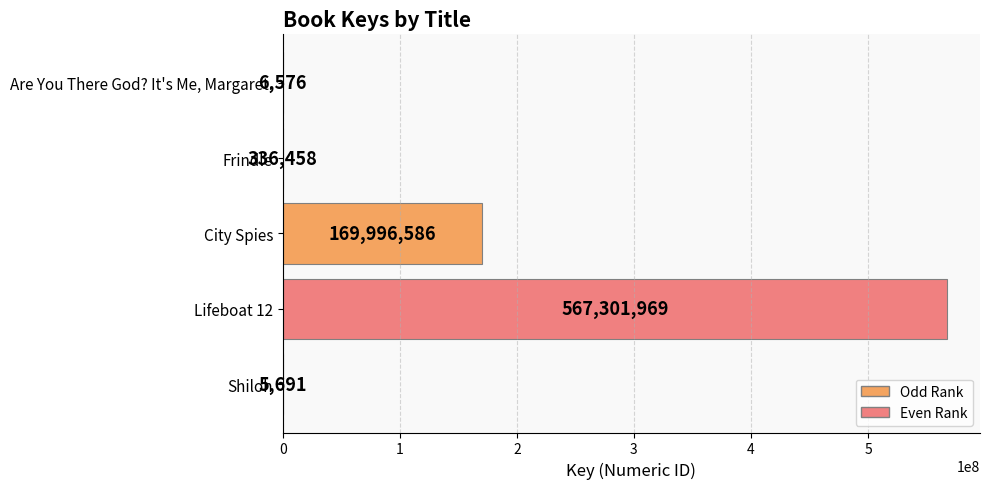

Which category has the highest value across all series?

Lifeboat 12